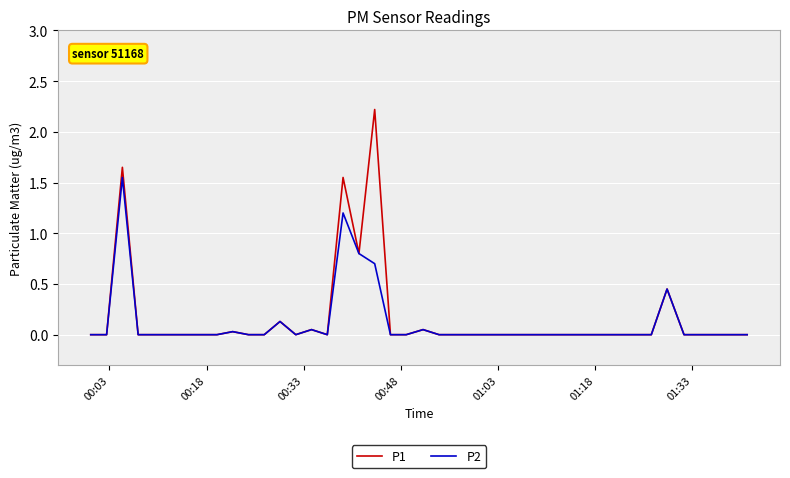

What is the highest value of the P1 series?

2.2